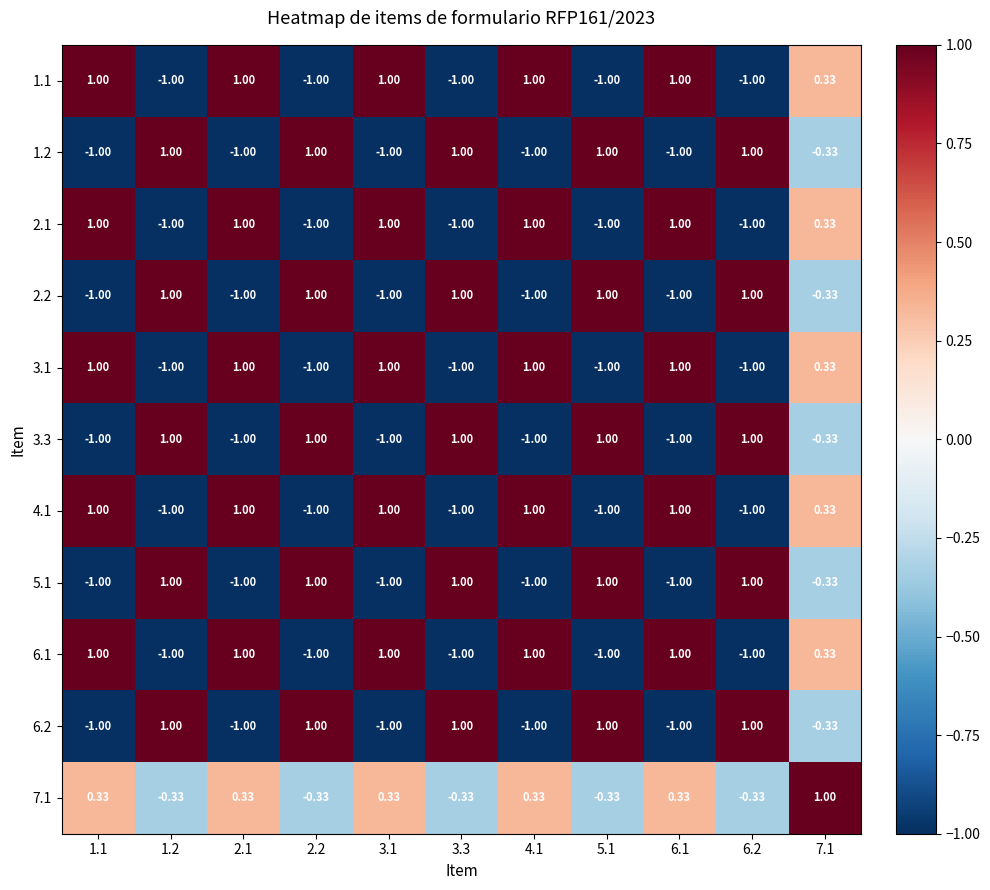

Reading left to right, extract all data points from this chart.

1.1: 1.1=1.0	1.2=-1.0	2.1=1.0	2.2=-1.0	3.1=1.0	3.3=-1.0	4.1=1.0	5.1=-1.0	6.1=1.0	6.2=-1.0	7.1=0.3
1.2: 1.1=-1.0	1.2=1.0	2.1=-1.0	2.2=1.0	3.1=-1.0	3.3=1.0	4.1=-1.0	5.1=1.0	6.1=-1.0	6.2=1.0	7.1=-0.3
2.1: 1.1=1.0	1.2=-1.0	2.1=1.0	2.2=-1.0	3.1=1.0	3.3=-1.0	4.1=1.0	5.1=-1.0	6.1=1.0	6.2=-1.0	7.1=0.3
2.2: 1.1=-1.0	1.2=1.0	2.1=-1.0	2.2=1.0	3.1=-1.0	3.3=1.0	4.1=-1.0	5.1=1.0	6.1=-1.0	6.2=1.0	7.1=-0.3
3.1: 1.1=1.0	1.2=-1.0	2.1=1.0	2.2=-1.0	3.1=1.0	3.3=-1.0	4.1=1.0	5.1=-1.0	6.1=1.0	6.2=-1.0	7.1=0.3
3.3: 1.1=-1.0	1.2=1.0	2.1=-1.0	2.2=1.0	3.1=-1.0	3.3=1.0	4.1=-1.0	5.1=1.0	6.1=-1.0	6.2=1.0	7.1=-0.3
4.1: 1.1=1.0	1.2=-1.0	2.1=1.0	2.2=-1.0	3.1=1.0	3.3=-1.0	4.1=1.0	5.1=-1.0	6.1=1.0	6.2=-1.0	7.1=0.3
5.1: 1.1=-1.0	1.2=1.0	2.1=-1.0	2.2=1.0	3.1=-1.0	3.3=1.0	4.1=-1.0	5.1=1.0	6.1=-1.0	6.2=1.0	7.1=-0.3
6.1: 1.1=1.0	1.2=-1.0	2.1=1.0	2.2=-1.0	3.1=1.0	3.3=-1.0	4.1=1.0	5.1=-1.0	6.1=1.0	6.2=-1.0	7.1=0.3
6.2: 1.1=-1.0	1.2=1.0	2.1=-1.0	2.2=1.0	3.1=-1.0	3.3=1.0	4.1=-1.0	5.1=1.0	6.1=-1.0	6.2=1.0	7.1=-0.3
7.1: 1.1=0.3	1.2=-0.3	2.1=0.3	2.2=-0.3	3.1=0.3	3.3=-0.3	4.1=0.3	5.1=-0.3	6.1=0.3	6.2=-0.3	7.1=1.0